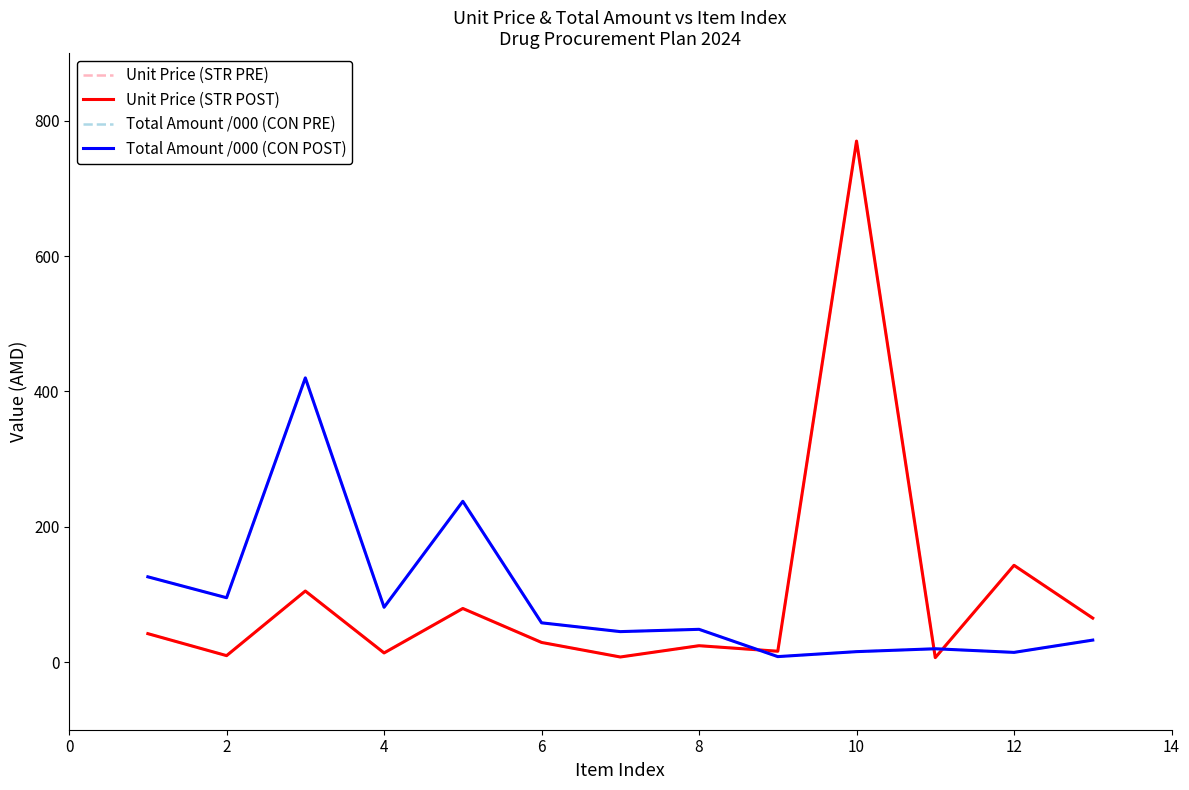

Does the chart have visible grid lines?

No